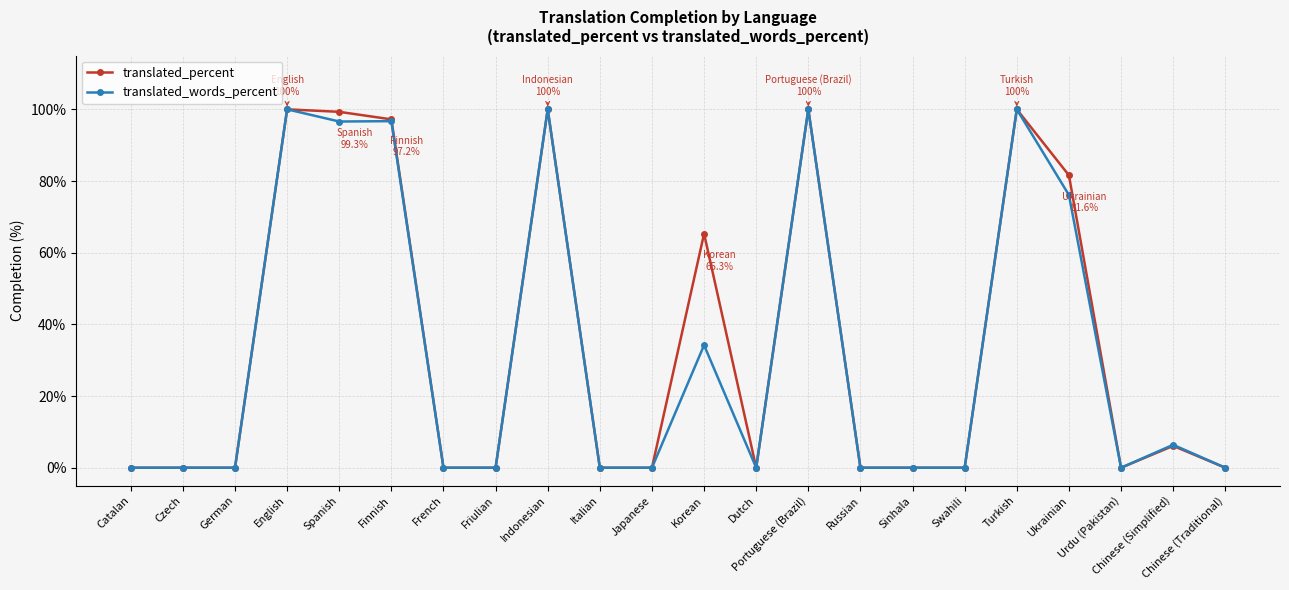

True or false: translated_percent has more than 0 interior local peaks.

True